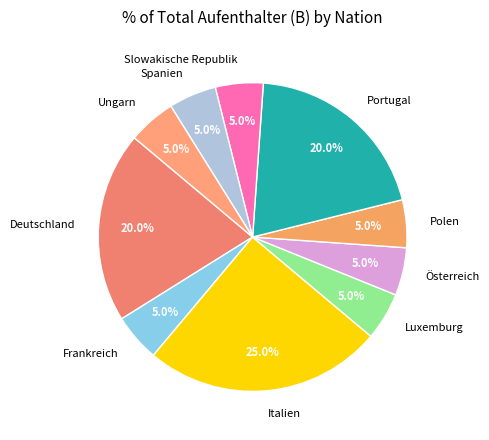

What portion of the pie excludes Ungarn?

95.0%